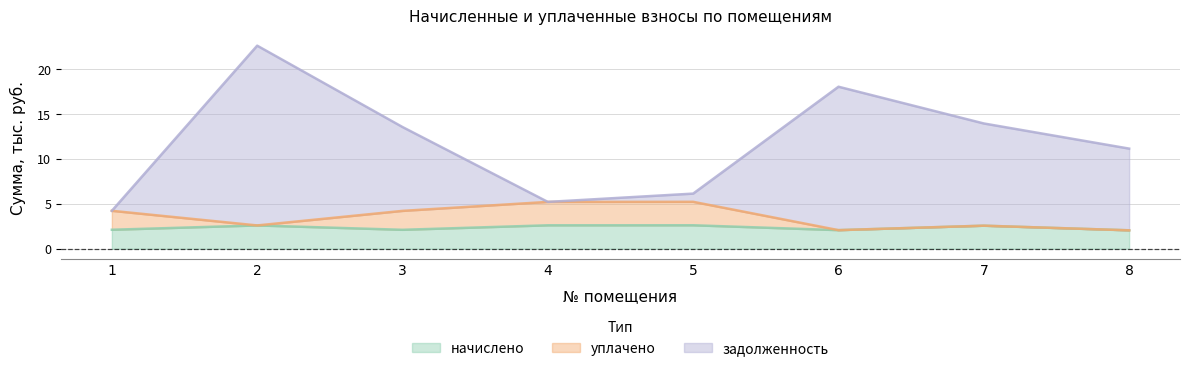

True or false: задолженность and начислено cross at least once.

False